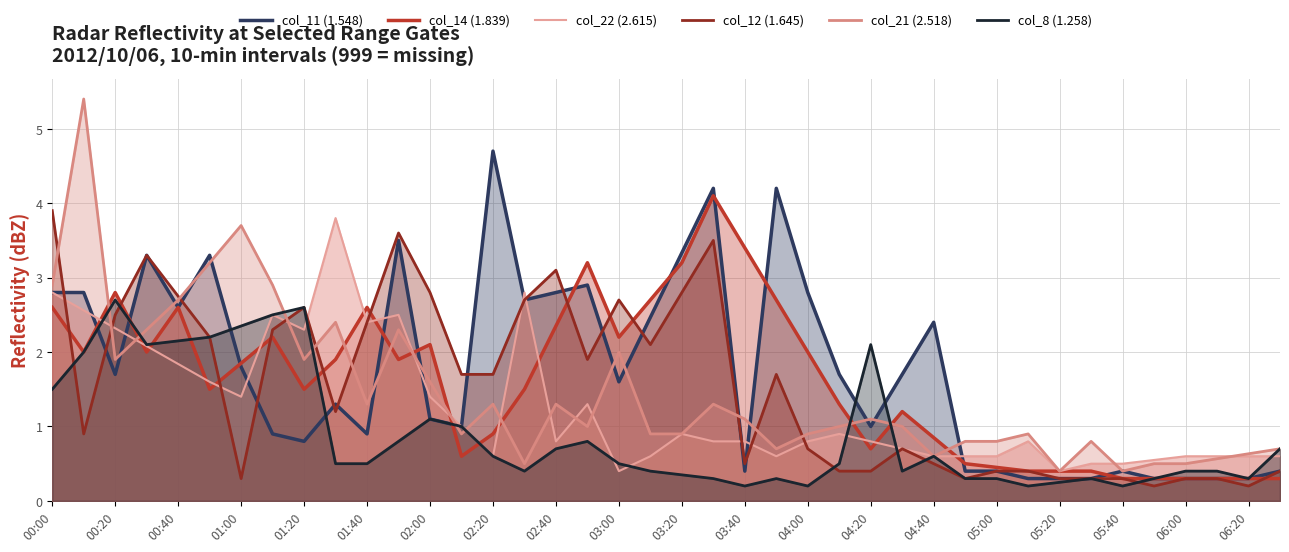

How many values in the col_14 (1.839) series are below 1?

15